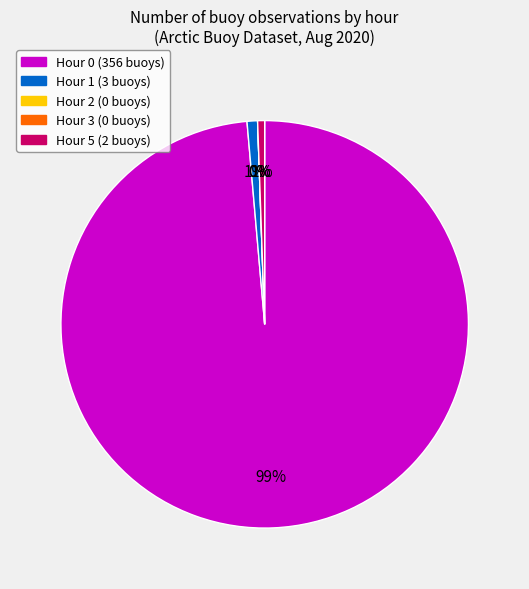

Which has a higher value, Hour 2 or Hour 3?

Hour 2